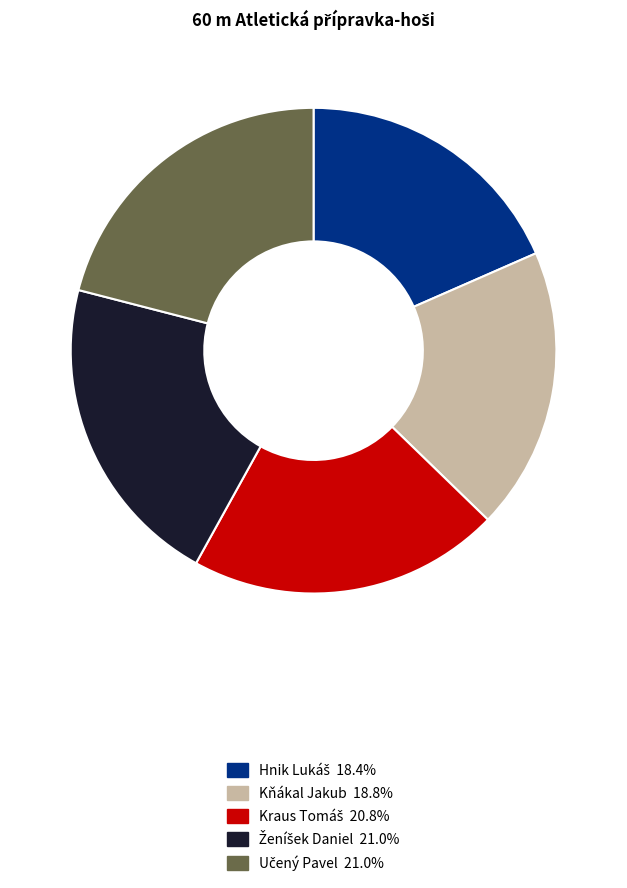

Does any single category account for the majority?

No